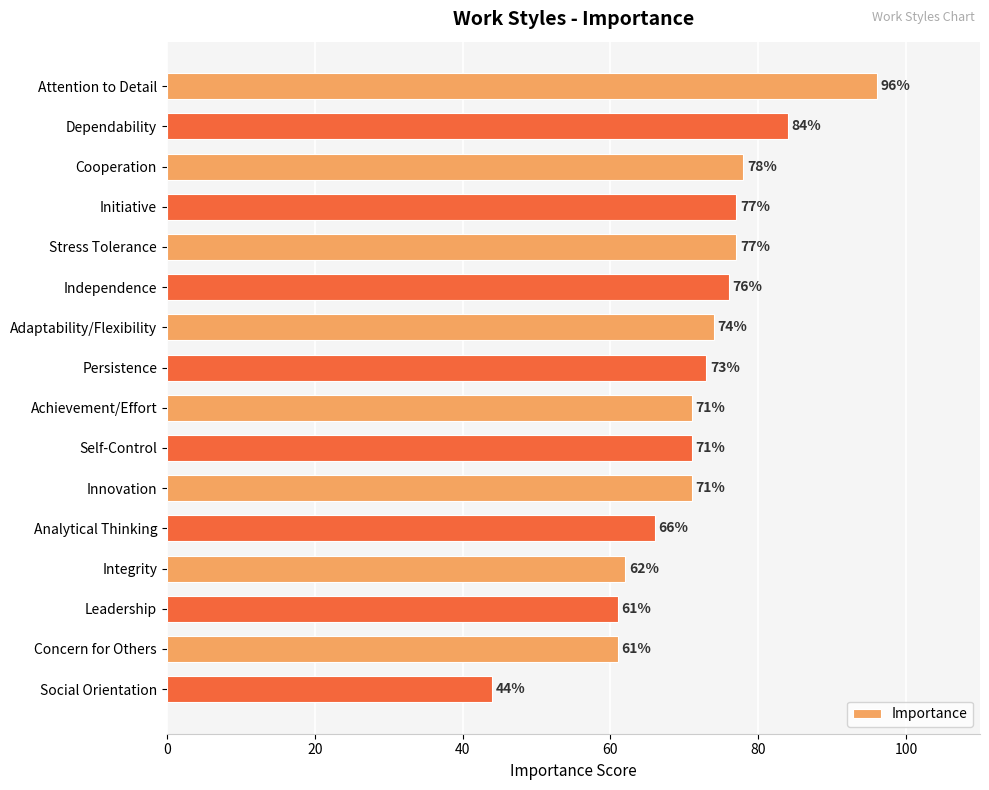

What is the ratio of the value at Analytical Thinking to the value at Integrity?

1.1